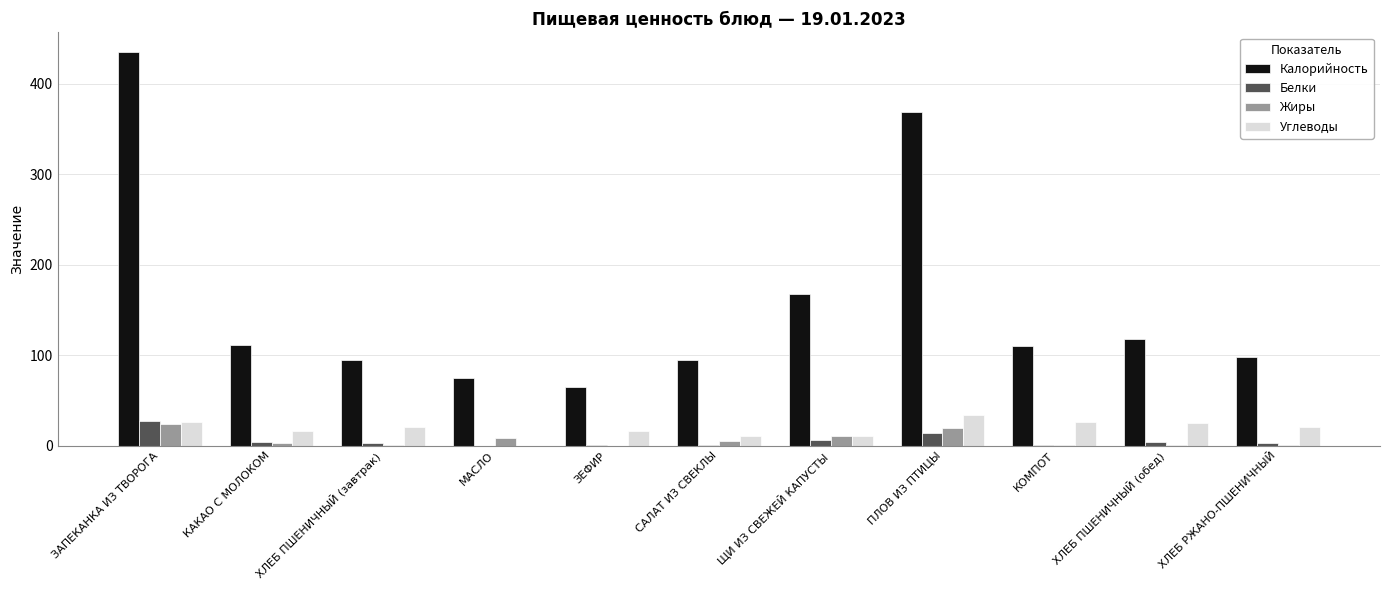

What is the total value across all series at МАСЛО?

83.5